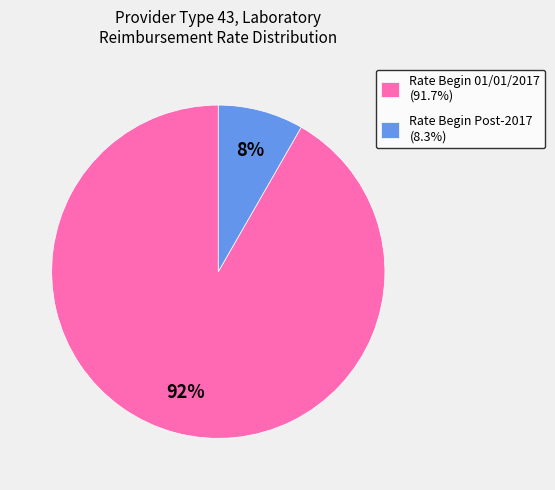

To the nearest percent, what is the combined percentage of Rate Begin Post-2017 (8.3%) and Rate Begin 01/01/2017 (91.7%)?

100%